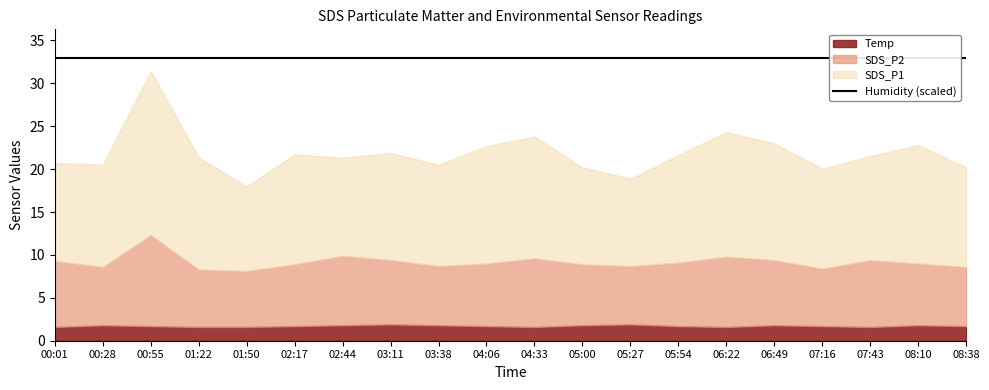

What is the difference between the second highest and minimum values in the SDS_P2 series?

1.7